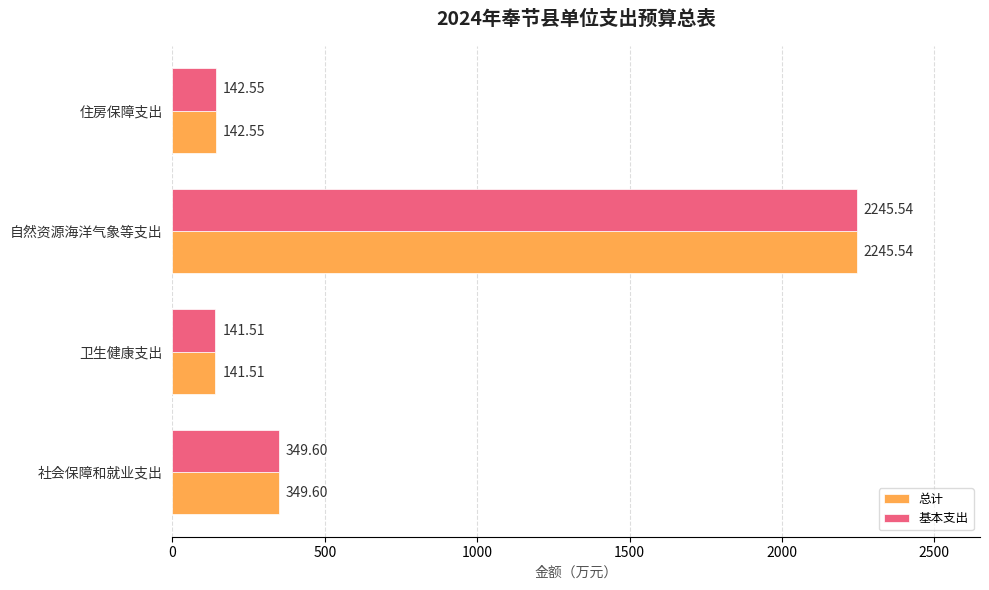

How many data points in 基本支出 are above 349?

2